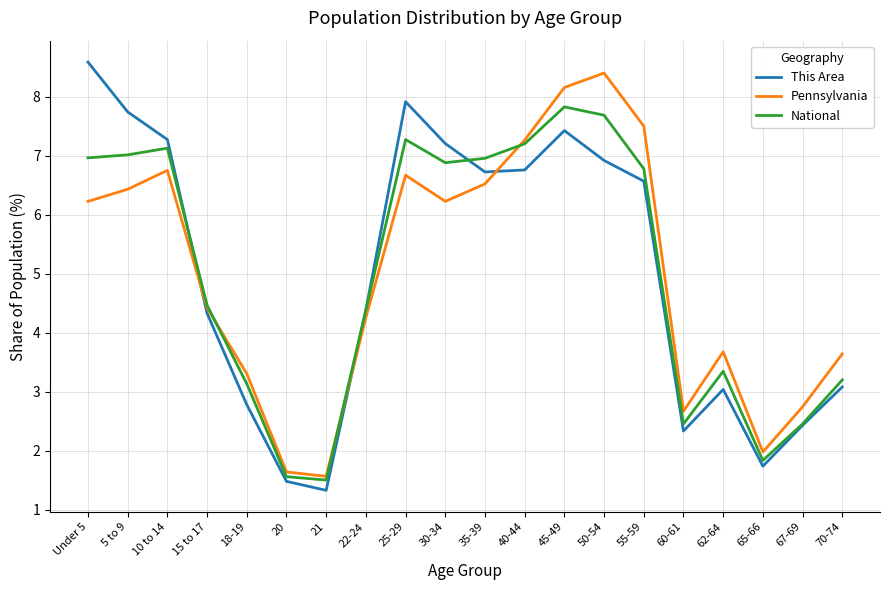

At 55-59, list the series in order from smallest to largest.

This Area, National, Pennsylvania